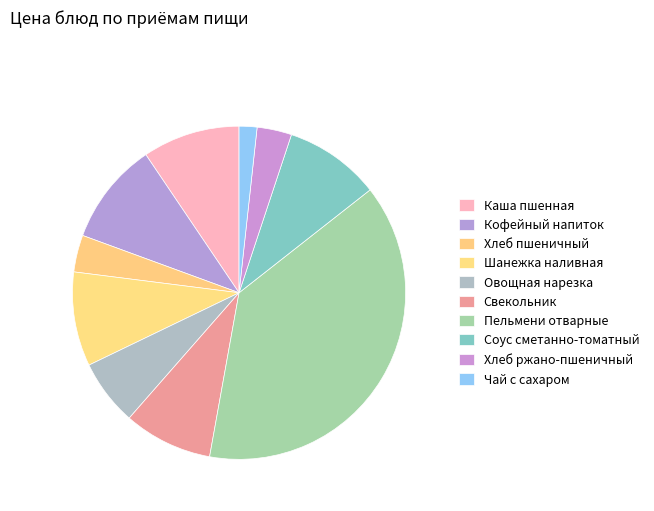

What percentage is the Каша пшенная slice, to the nearest percent?

9%